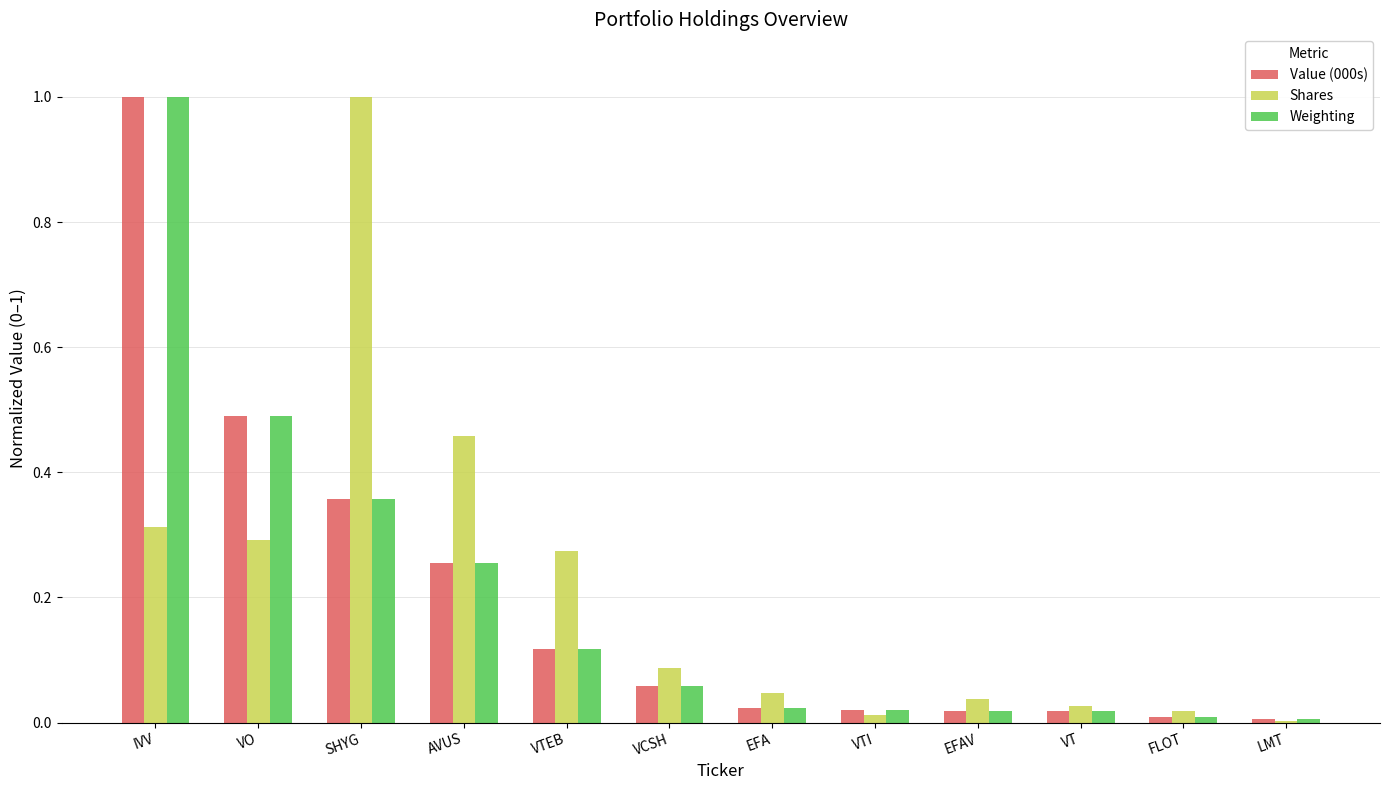

True or false: Shares has a value of 0.5 at AVUS.

True